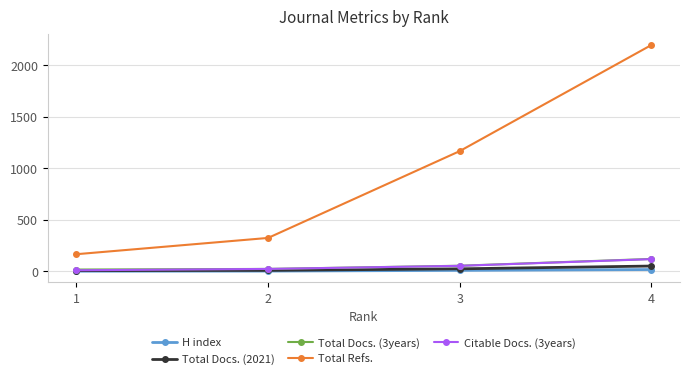

Is it true that H index equals 17 at 4?

True